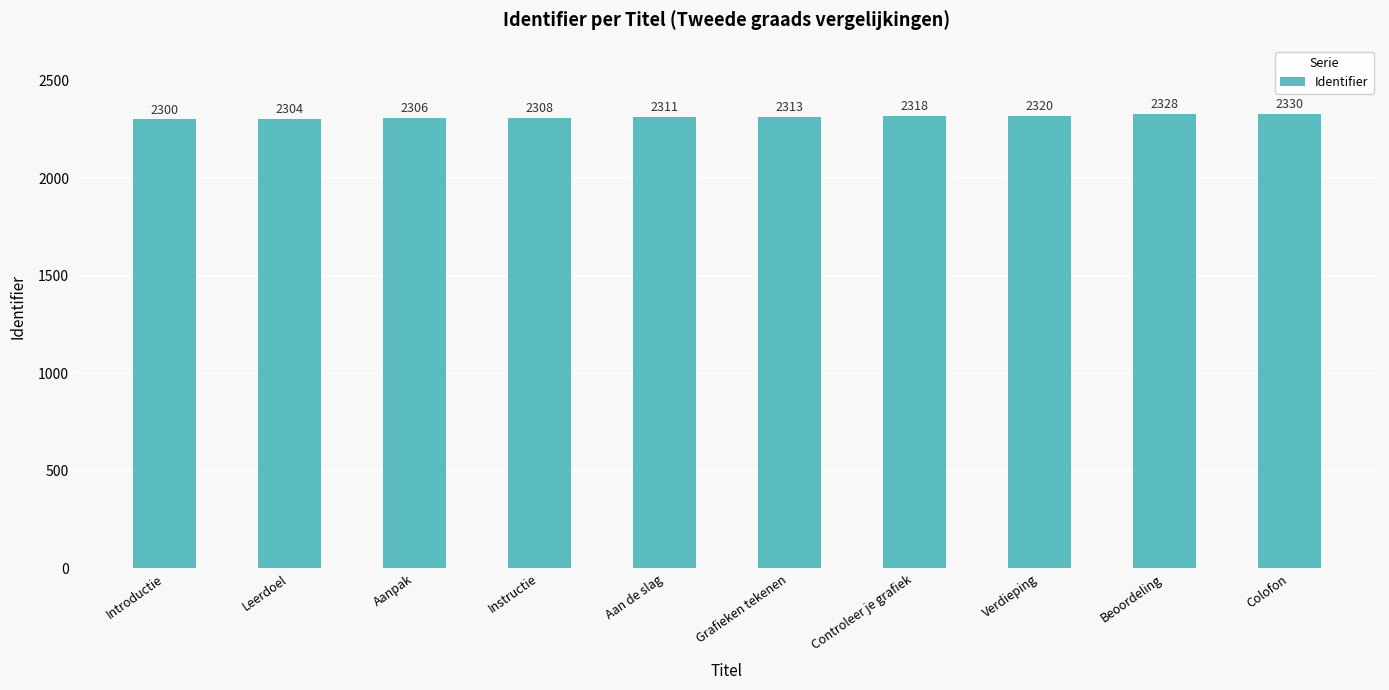

Reading right to left, what are all the values shown in this chart?

Colofon=2330	Beoordeling=2328	Verdieping=2320	Controleer je grafiek=2318	Grafieken tekenen=2313	Aan de slag=2311	Instructie=2308	Aanpak=2306	Leerdoel=2304	Introductie=2300